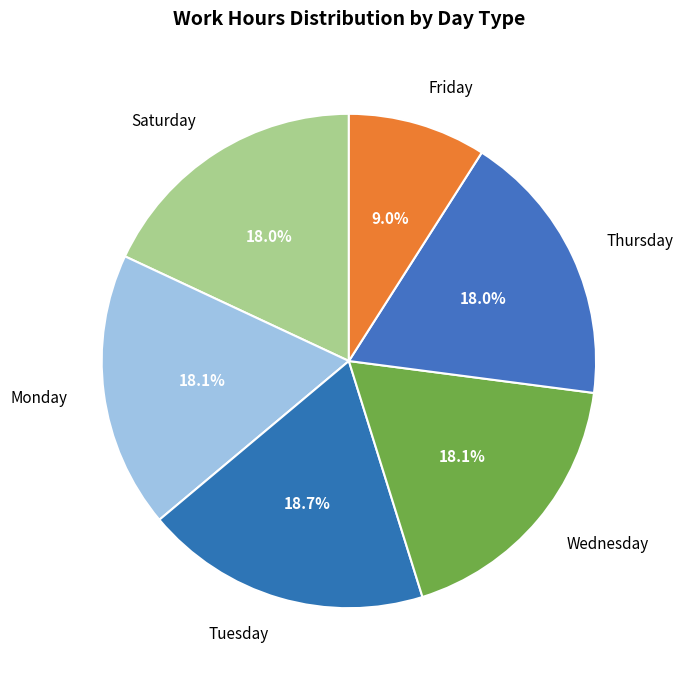

Combined, do Thursday and Wednesday account for over 50%?

No